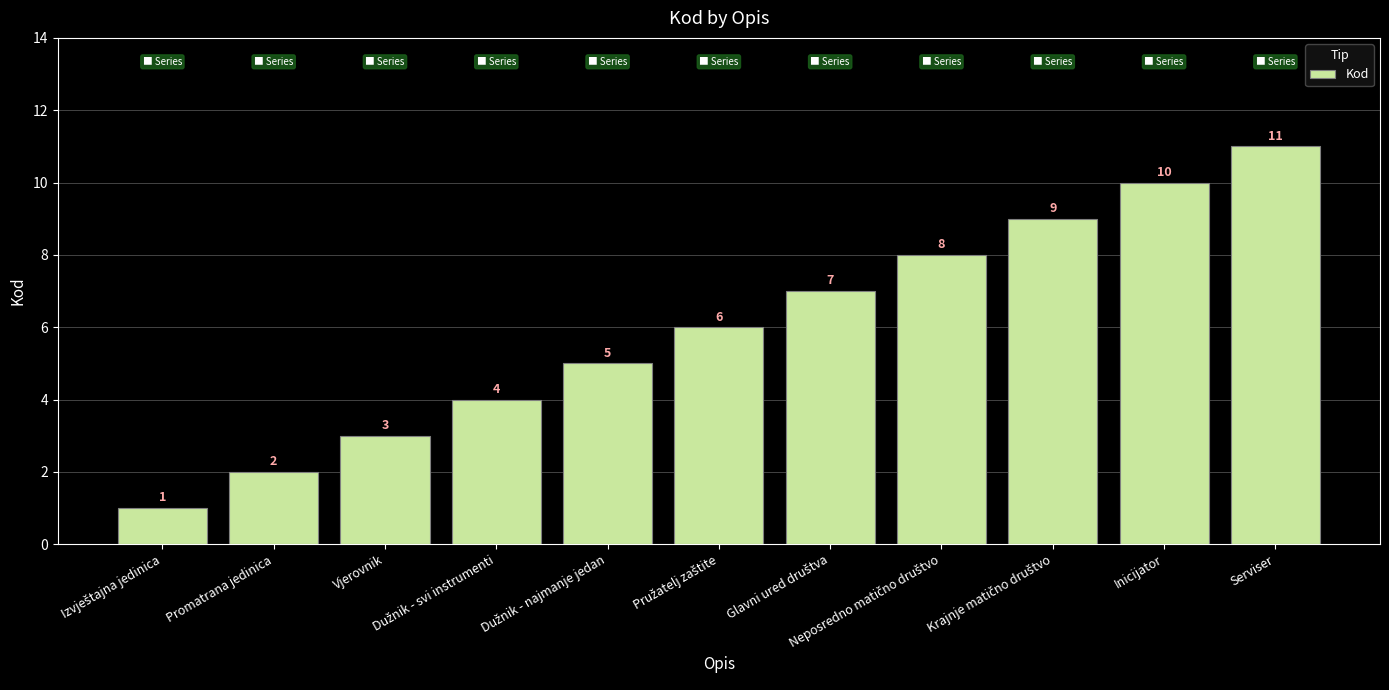

What is the value of the 8th bar from the left?

8